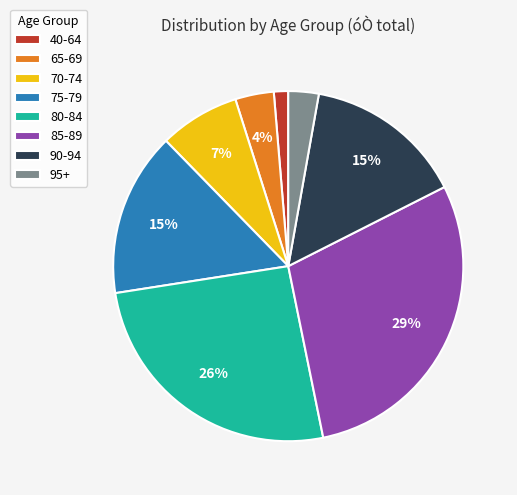

Is 85-89 the majority of the pie?

No